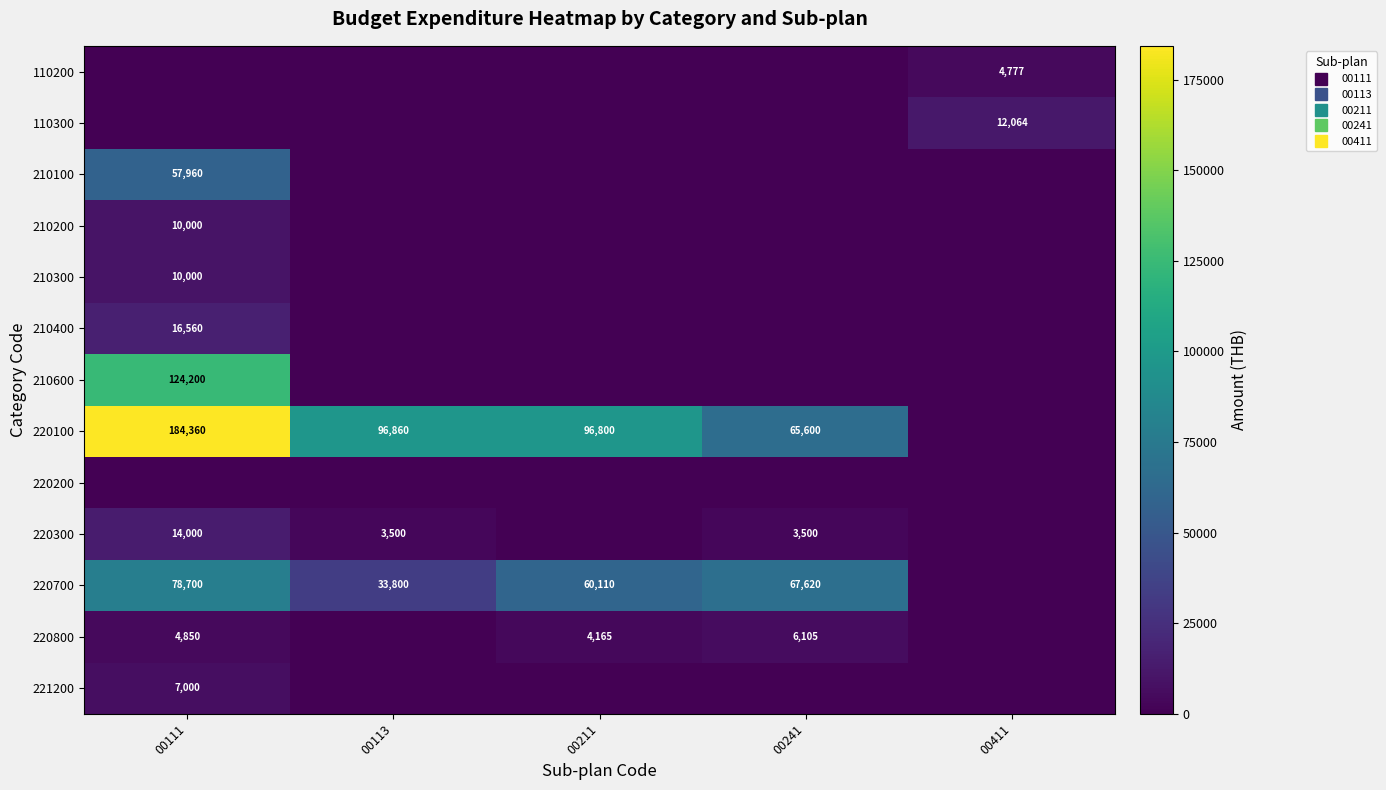

How many values in 210600 are above zero?

1